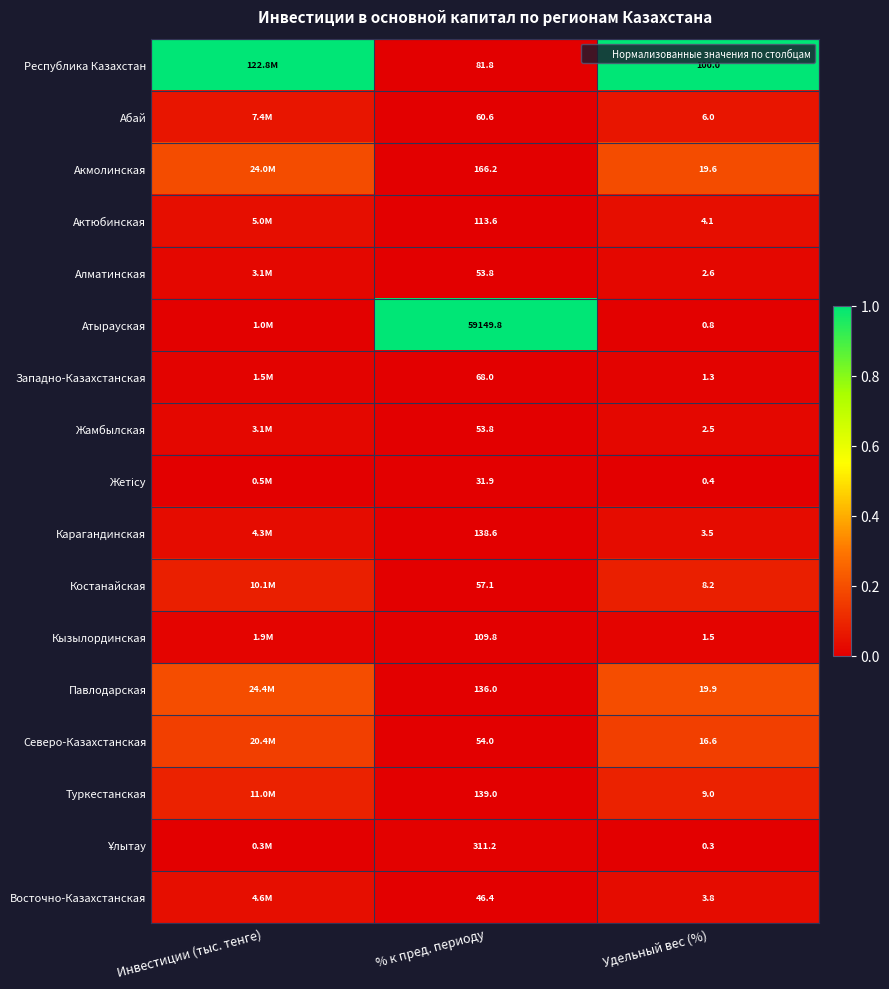

At which category is the sum across all series the highest?

Инвестиции (тыс. тенге)